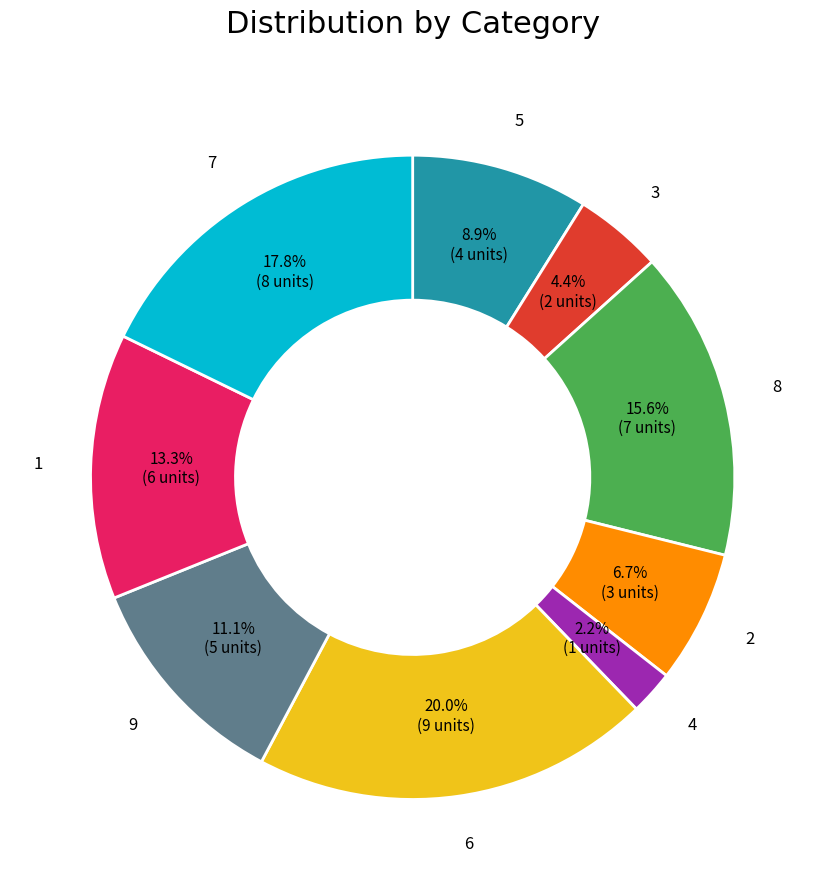

Does any single category account for the majority?

No